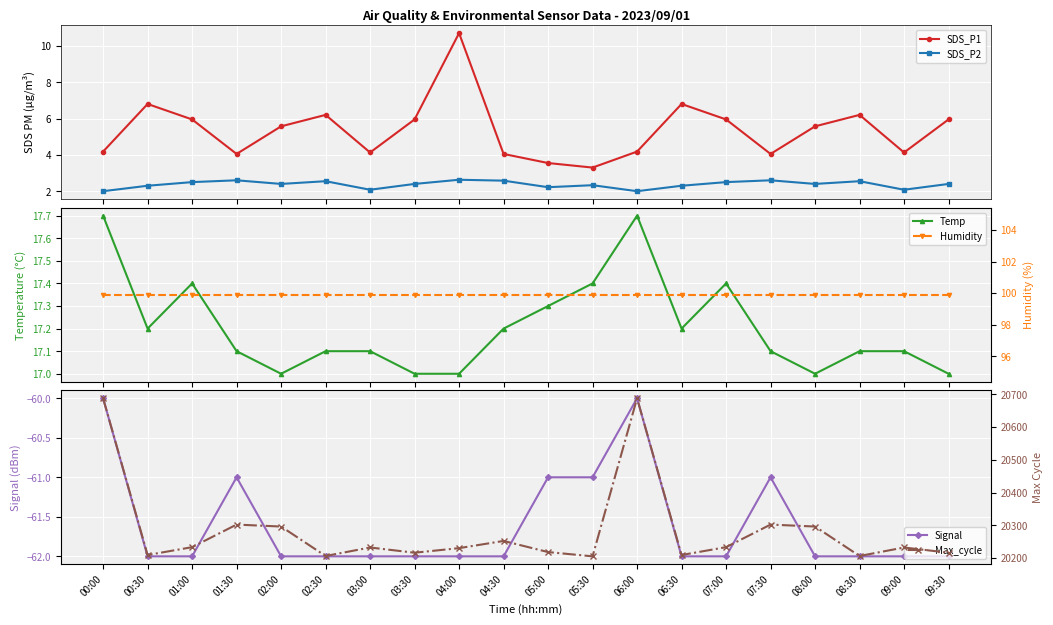

What are all the series names shown in the legend?

SDS_P1, SDS_P2, Temp, Signal, Humidity, Max_cycle